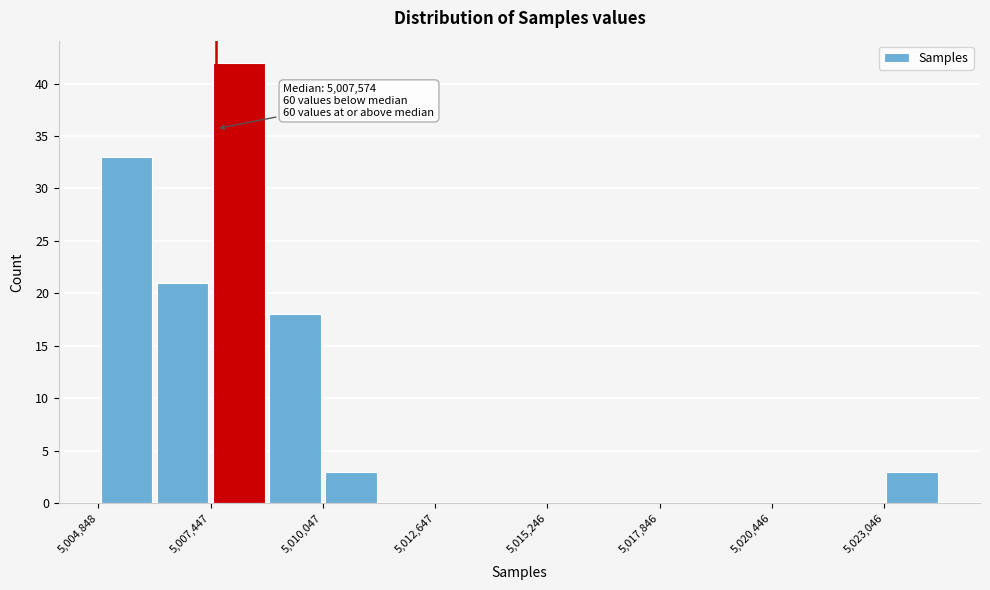

Read against the x-axis, roughly where is the centre of the tallest bar?

5008000